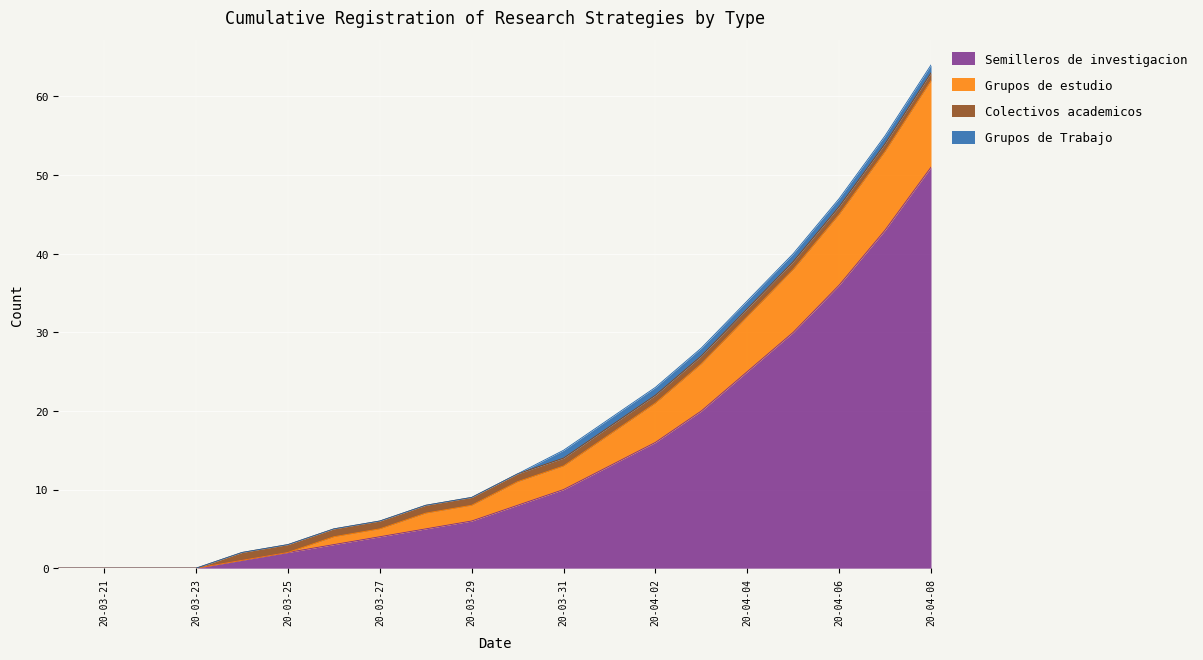

What is the label of the 5th point from the left?

2020-03-24